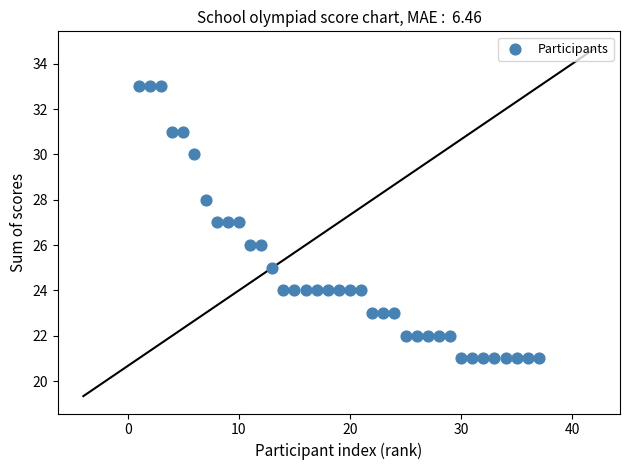

What is the range of X values (max minus min)?

36